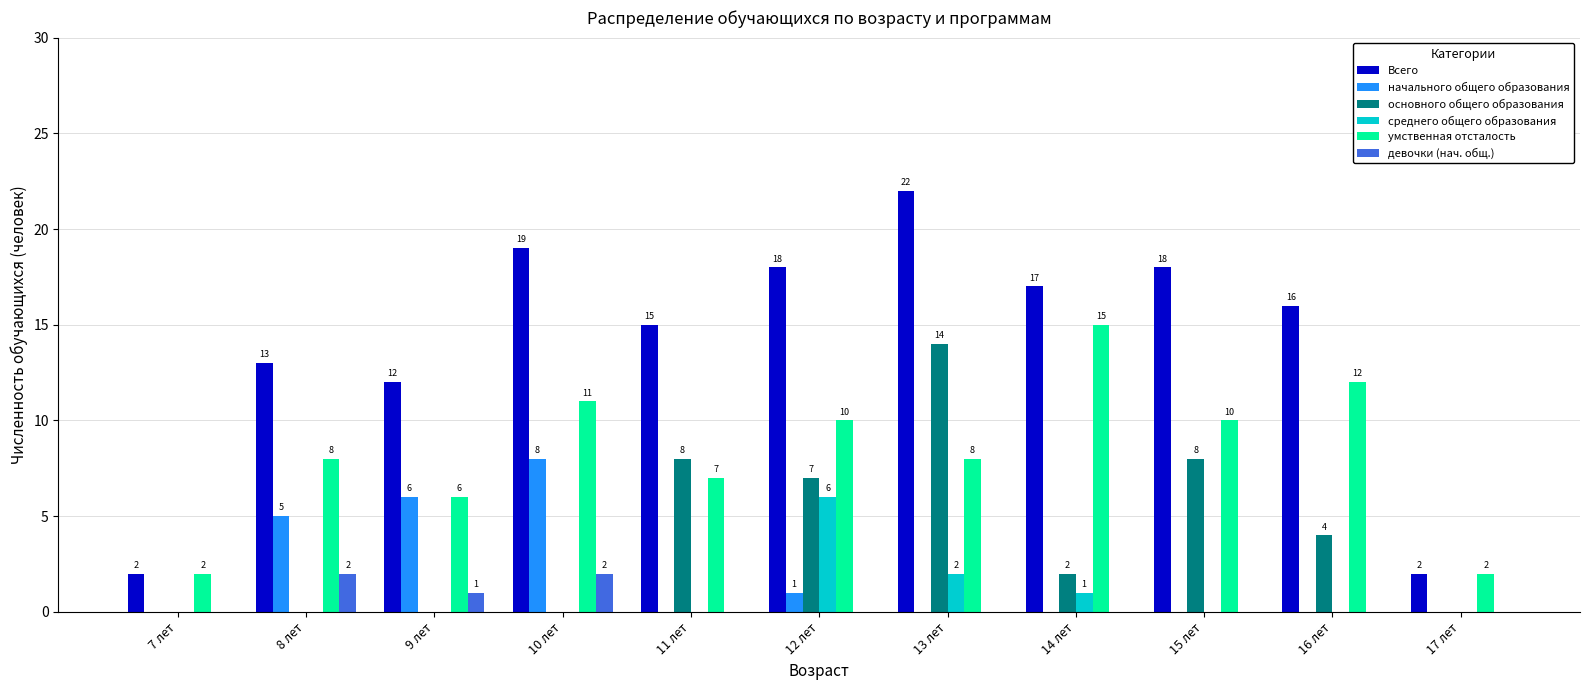

What is the sum of all Всего values?

154